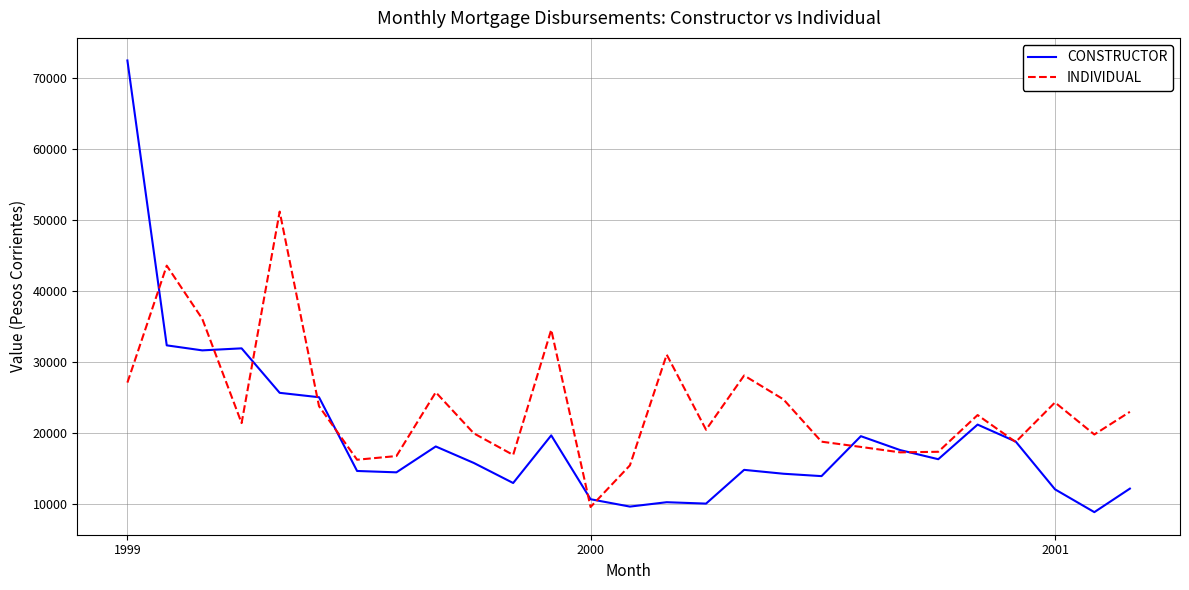

List the series in order of their peak value, highest first.

CONSTRUCTOR, INDIVIDUAL